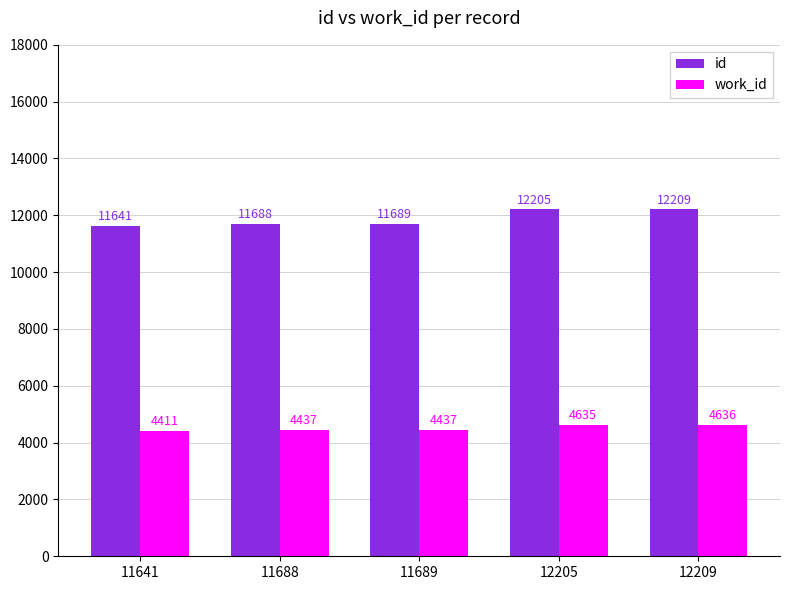

Which series has the largest range (max minus min)?

id